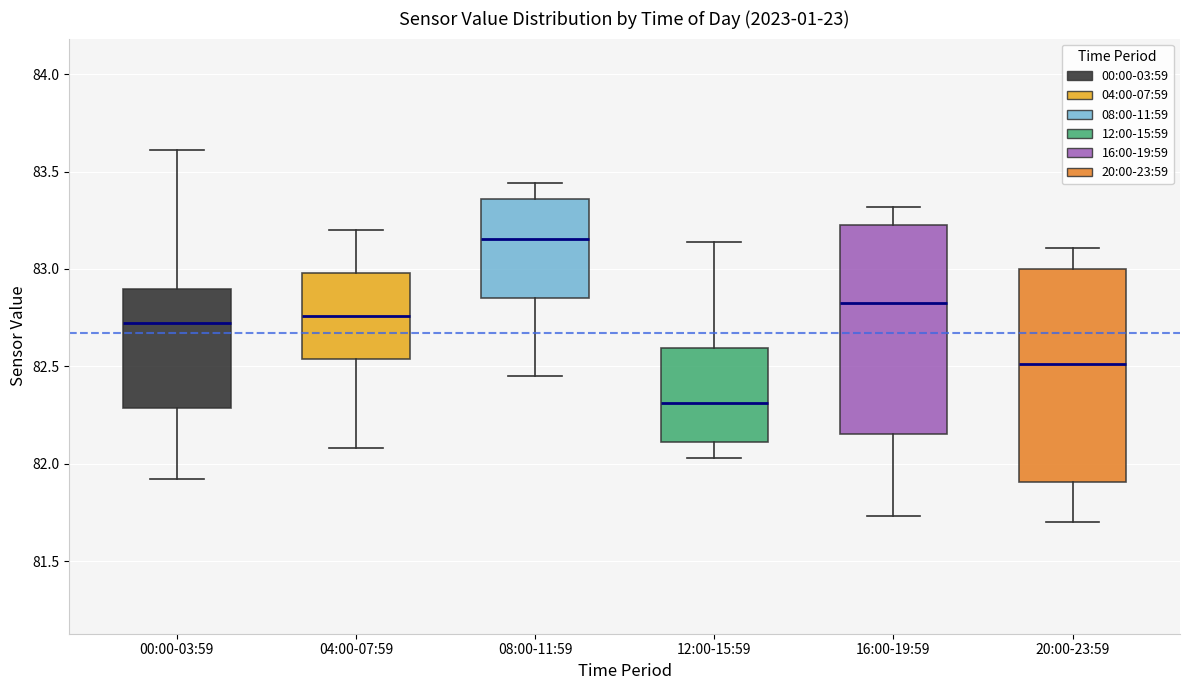

Which box has the lowest median line?

12:00-15:59